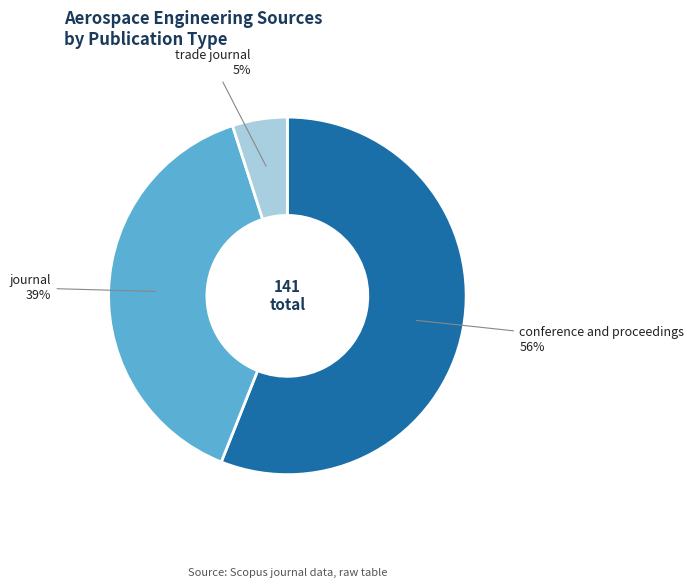

Is the sum of trade journal and conference and proceedings greater than half?

Yes